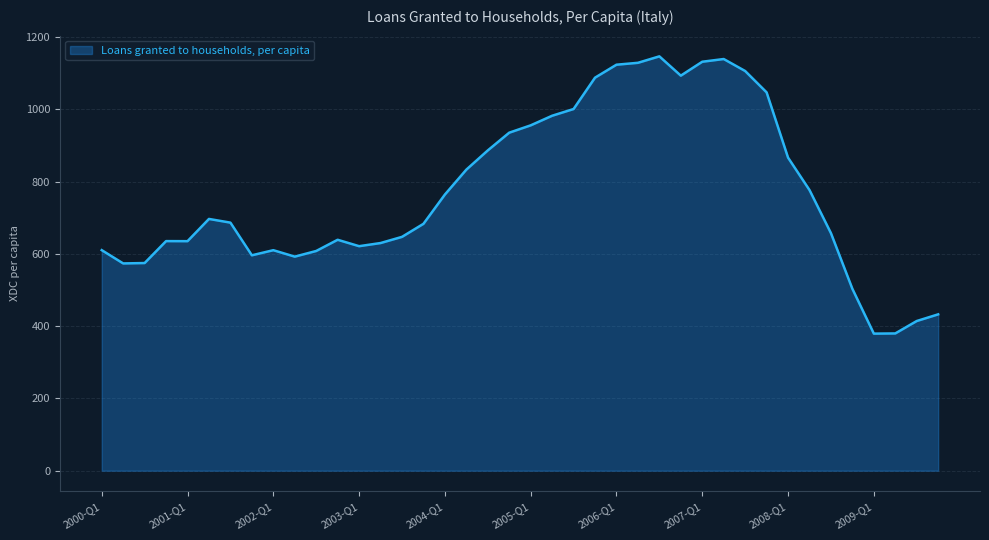

What is the minimum value shown in the chart?

379.3